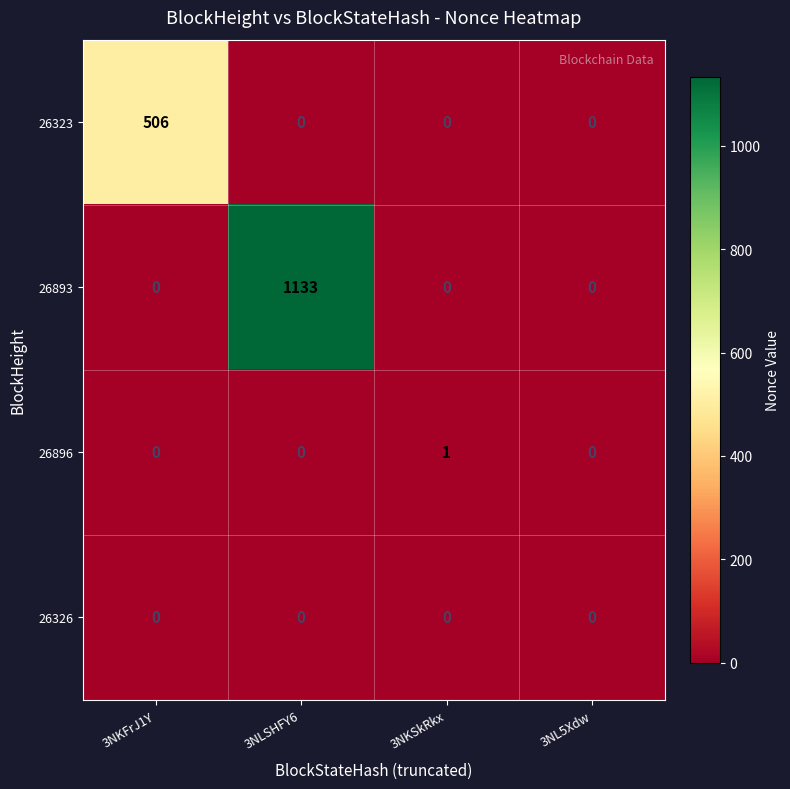

Reading left to right, transcribe all the data shown in this chart.

26323: 506	0	0	0
26893: 0	1133	0	0
26896: 0	0	1	0
26326: 0	0	0	0